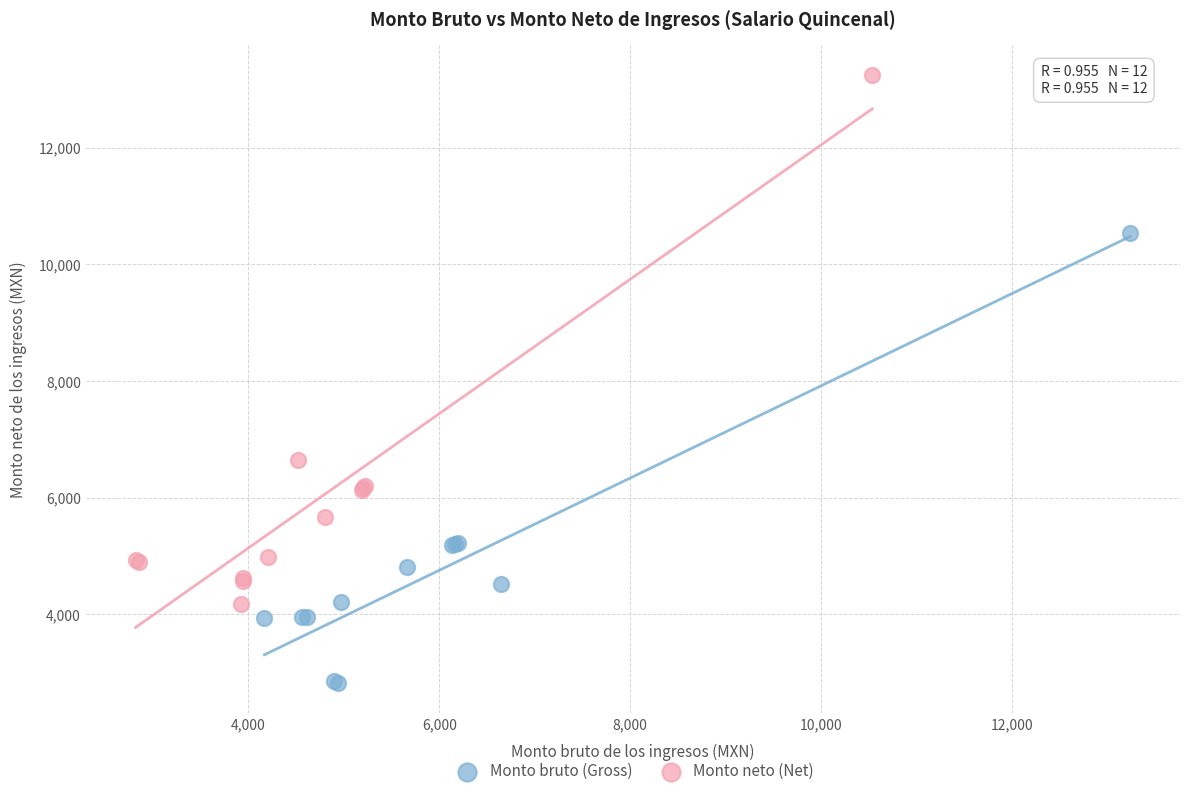

Which series has the widest spread of Y values?

Monto neto (Net)